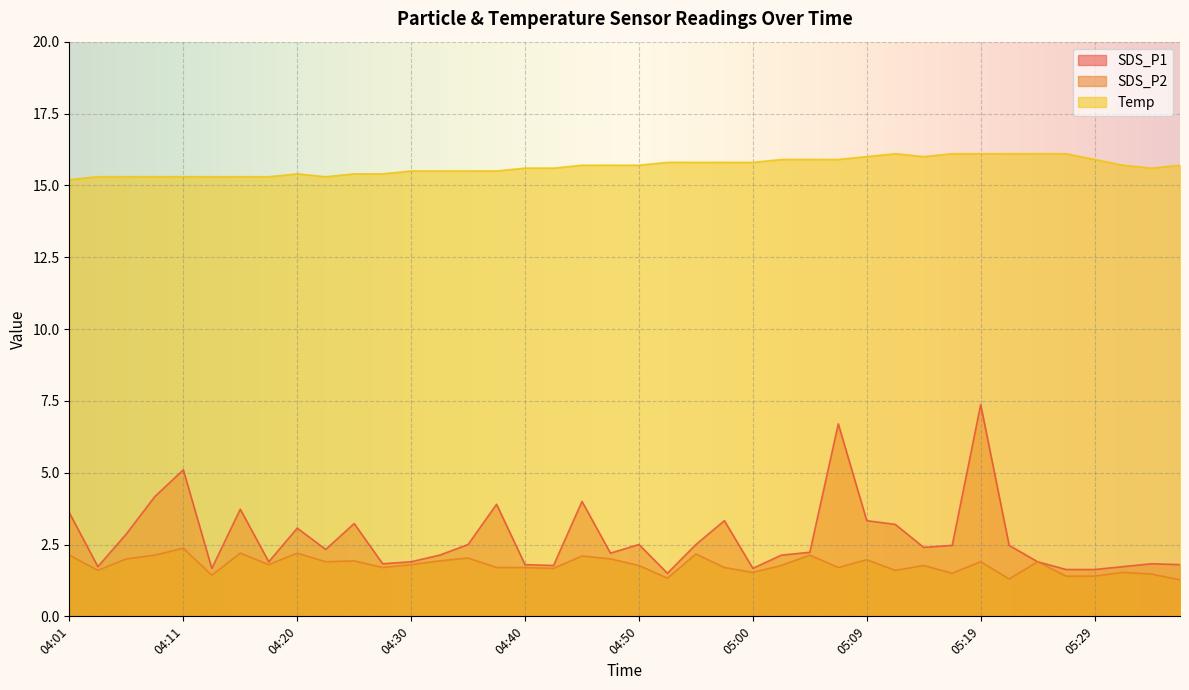

In SDS_P1, how many points are lower than both neighbors (excluding endpoints)?

10